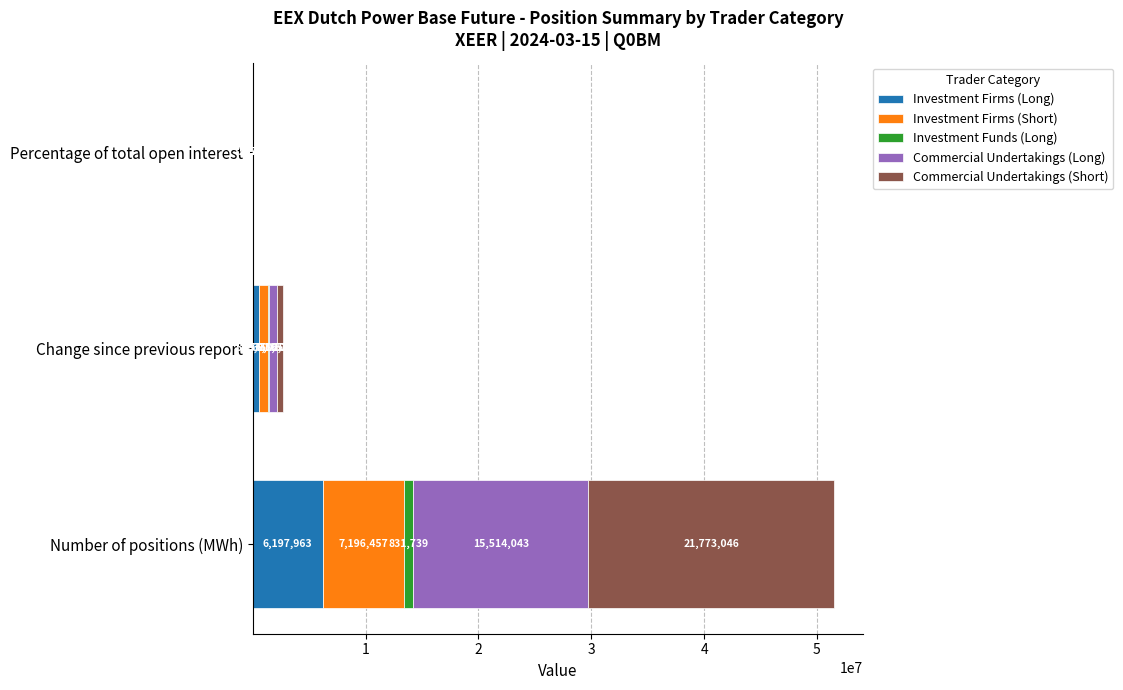

Which category has the highest value in the Investment Firms (Long) series?

Number of positions (MWh)